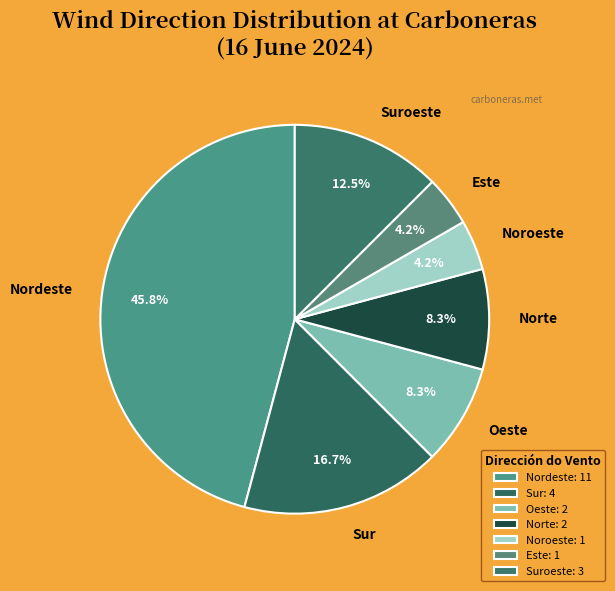

Count the number of slices in the pie.

7